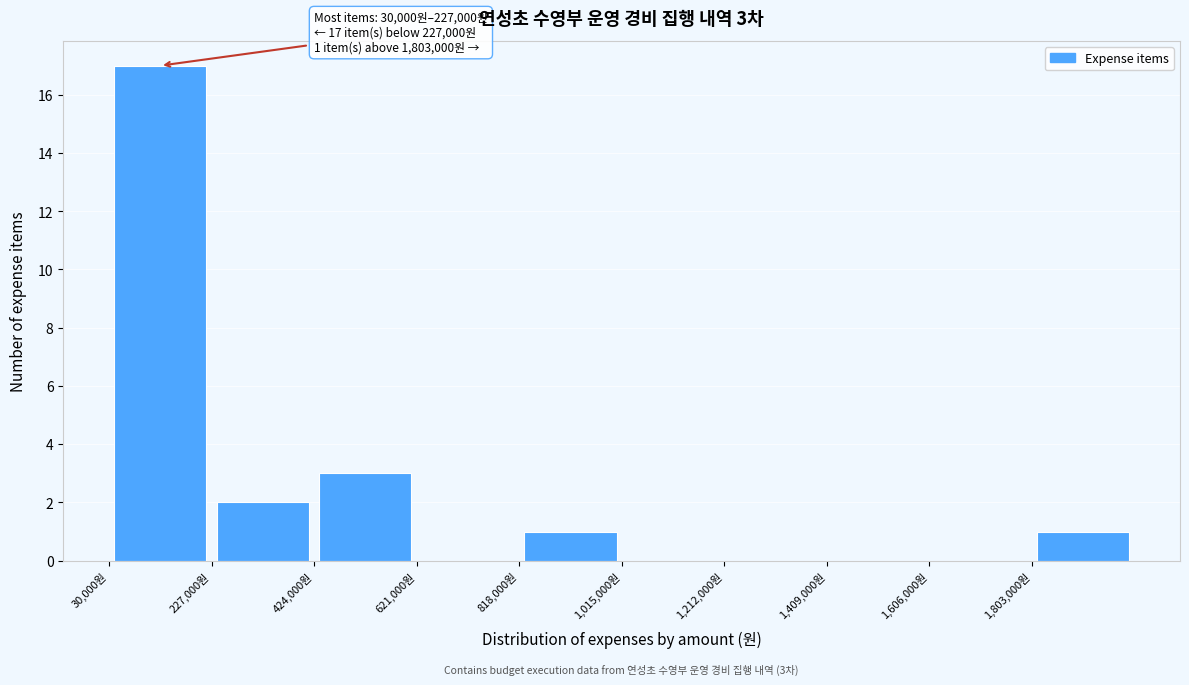

Over which range of the x-axis is the bar tallest?

40000 to 220000